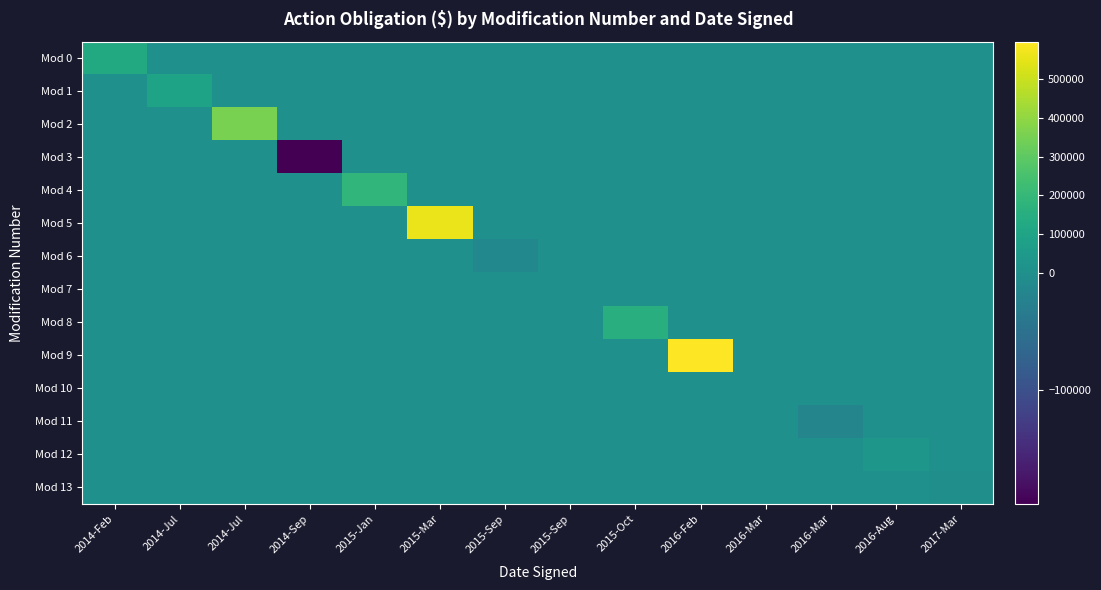

List the series in order of their peak value, highest first.

Mod 9, Mod 5, Mod 2, Mod 4, Mod 8, Mod 0, Mod 1, Mod 12, Mod 3, Mod 6, Mod 7, Mod 10, Mod 11, Mod 13